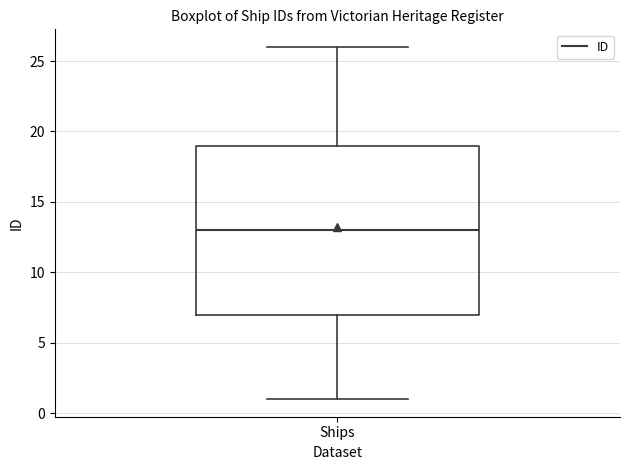

Where is the lower edge of the box for Ships on the y-axis? The values are not printed on the chart, so give them approximately, as read against the axis.

7